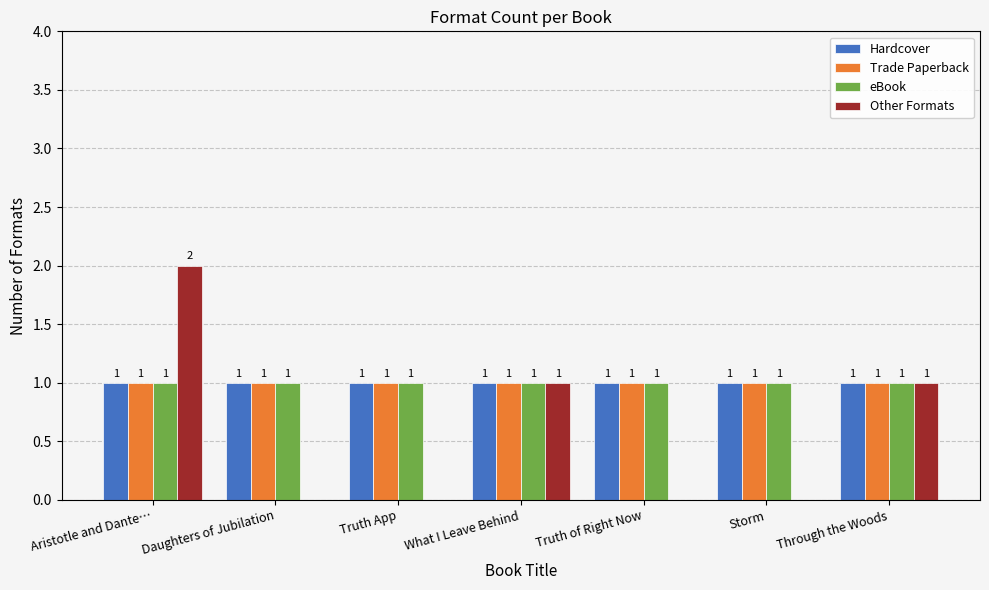

How many data points does each series have?

7